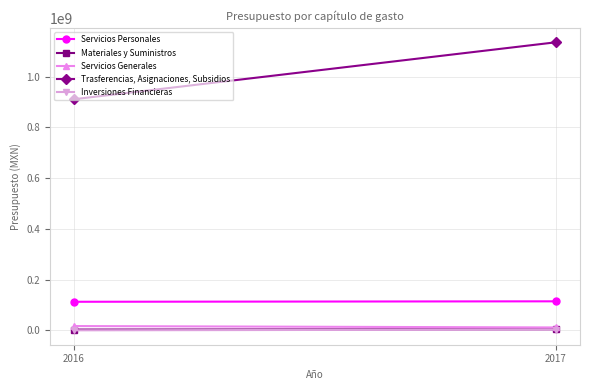

Rank the categories by Trasferencias, Asignaciones, Subsidios value from lowest to highest.

2016, 2017